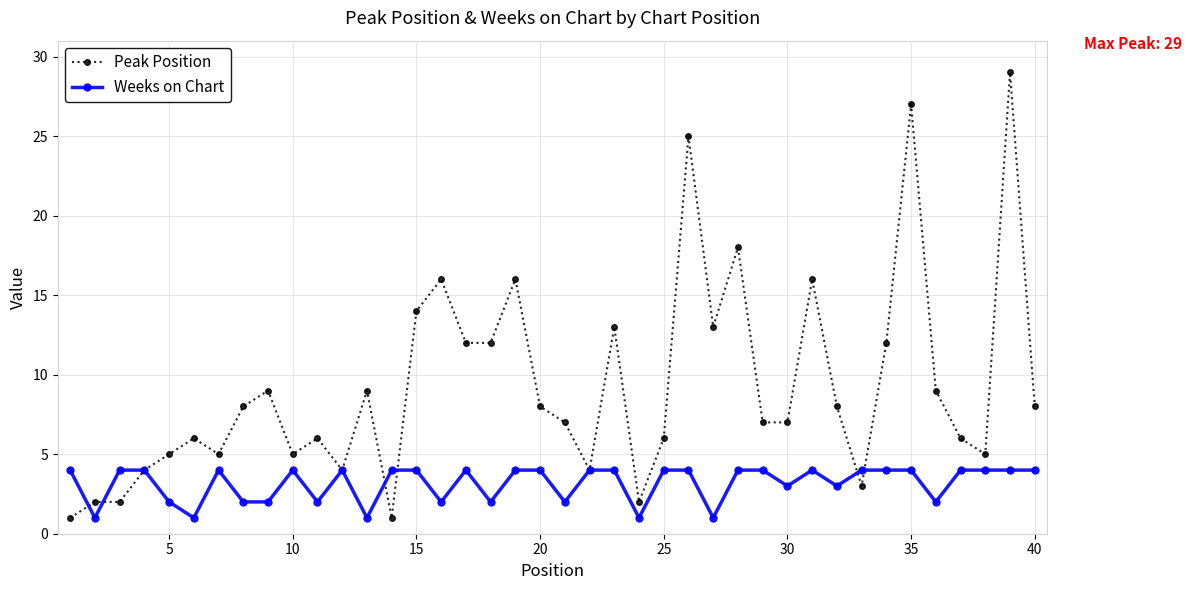

What is the average value of the Weeks on Chart series?

3